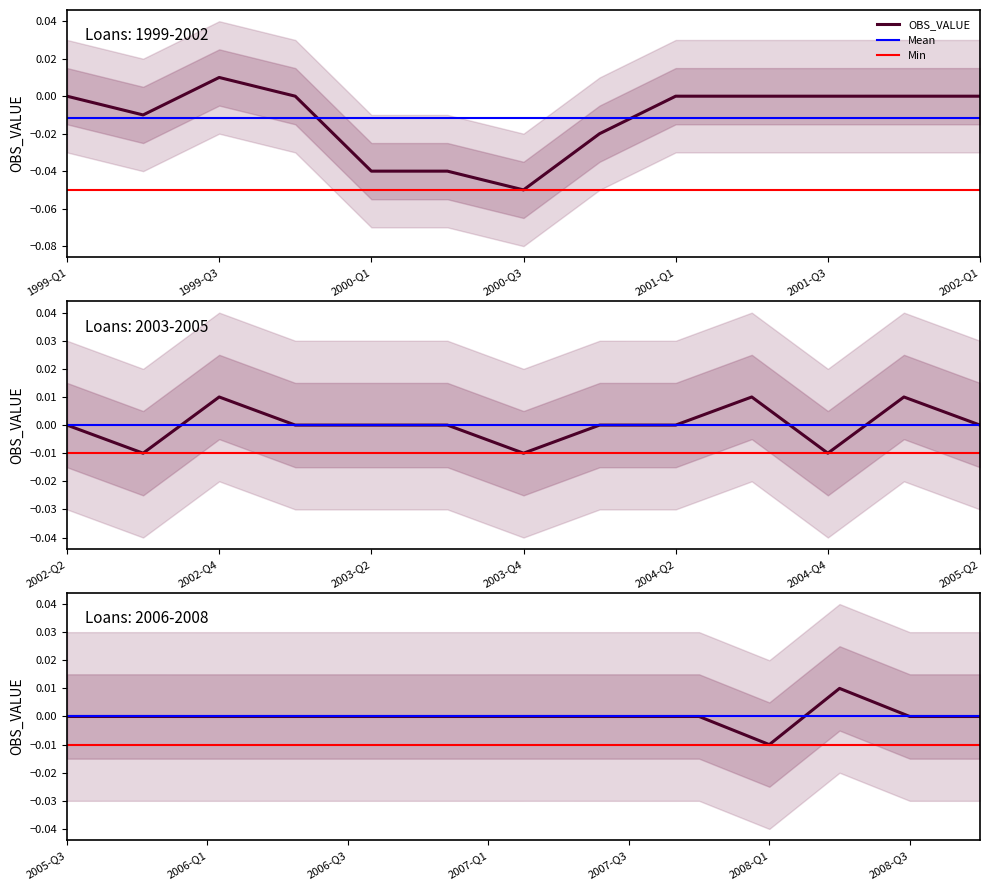

Between 2000-Q2 and 2001-Q4, which is larger?

2001-Q4